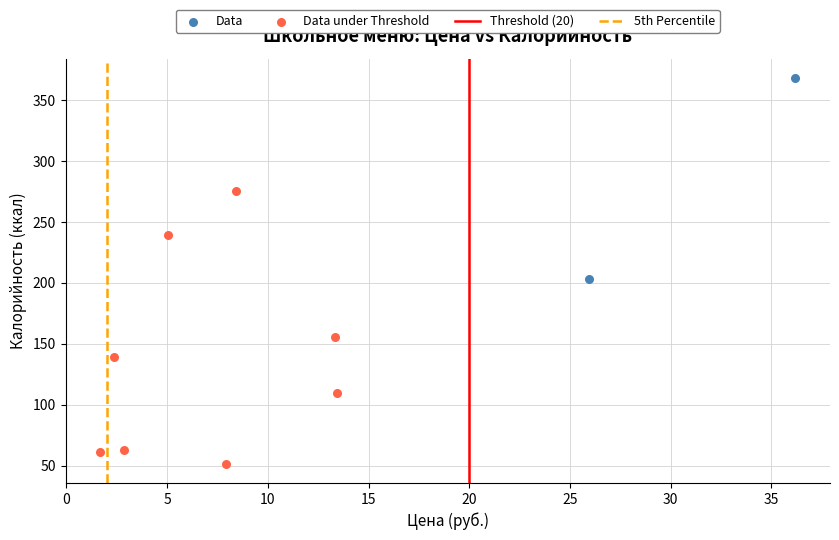

Which series has the widest spread of Y values?

Data under Threshold